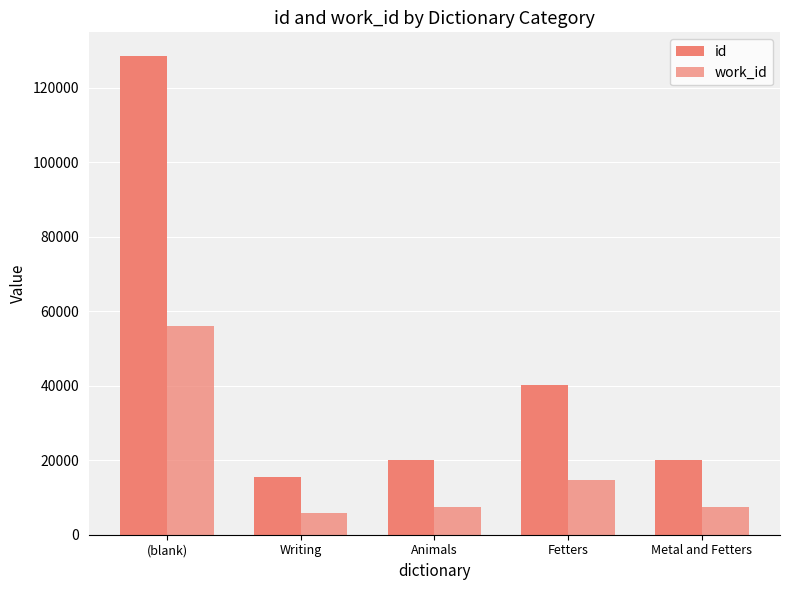

How many groups of bars are there?

5